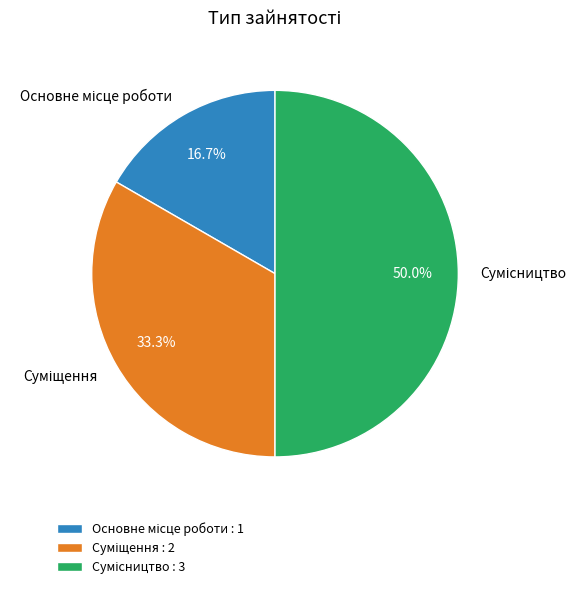

Is the sum of Суміщення and Основне місце роботи greater than half?

No